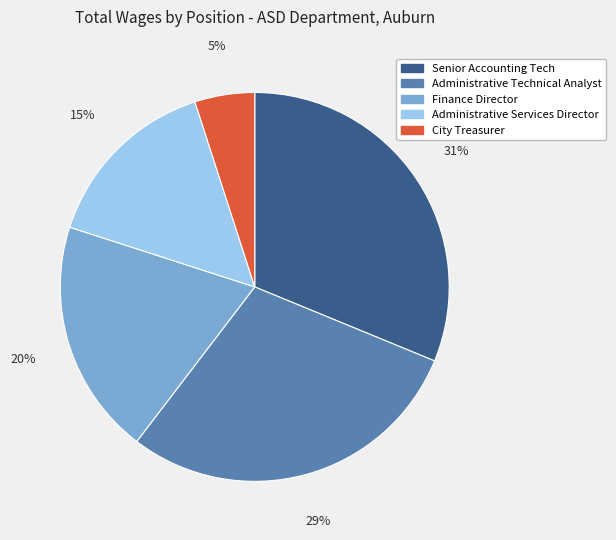

The City Treasurer slice represents 11% of the pie. True or false?

False